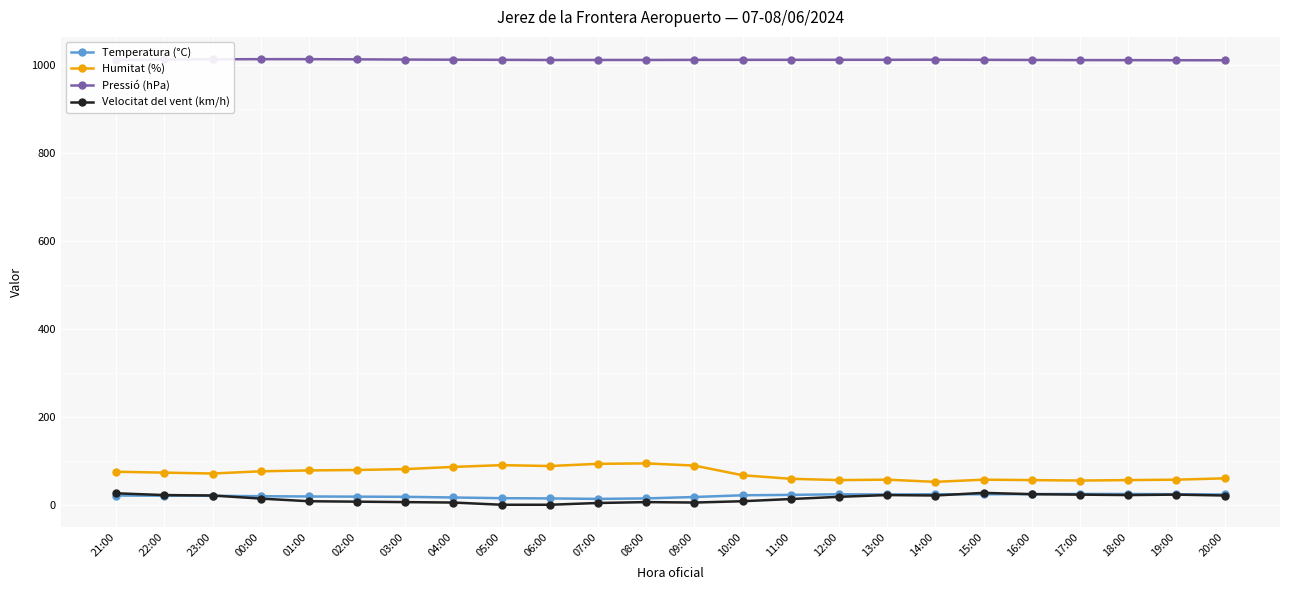

What is the lowest value of the Humitat (%) series?

52.0